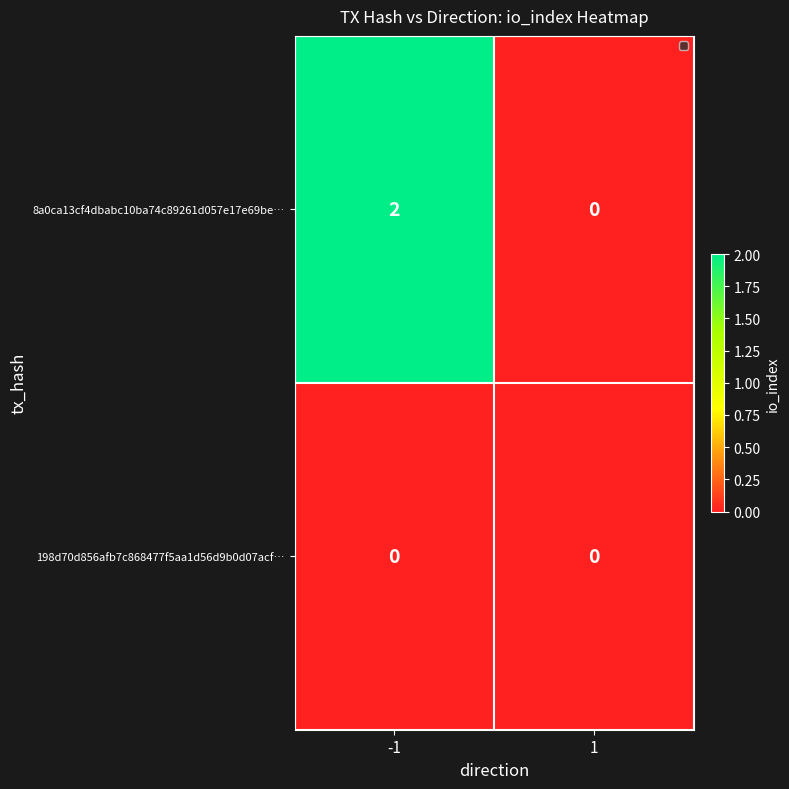

At which category is the sum across all series the highest?

-1